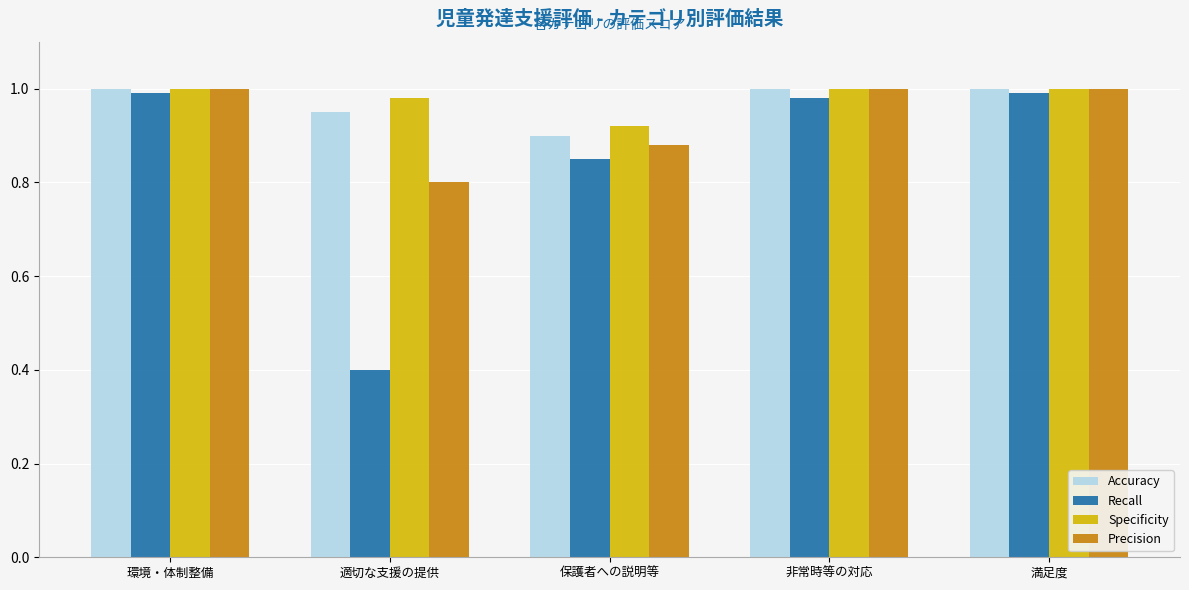

True or false: Accuracy has a value of 0.9 at 適切な支援の提供.

True